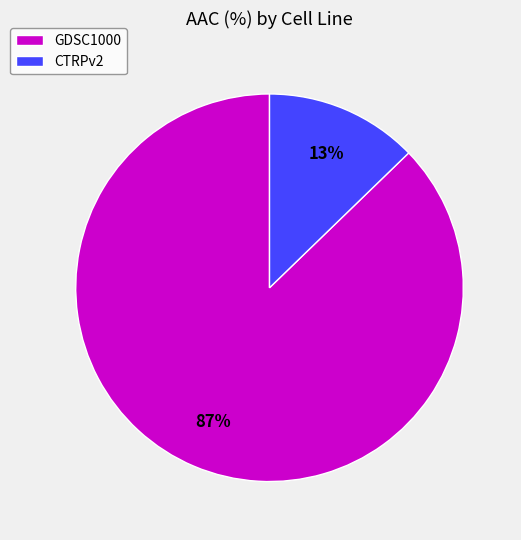

To the nearest percent, what portion does CTRPv2 represent?

13%